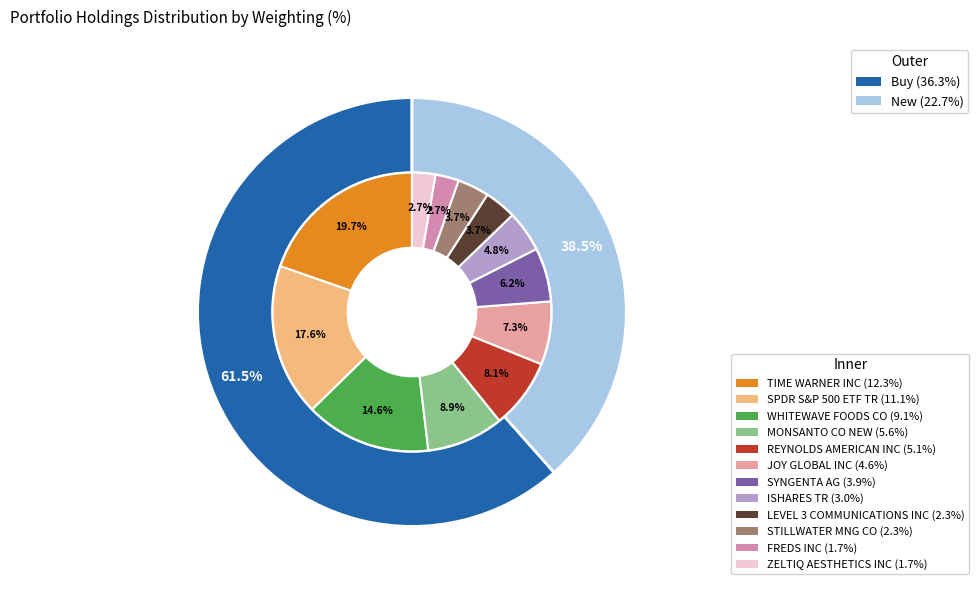

Which slice is the smallest?

ZELTIQ AESTHETICS INC